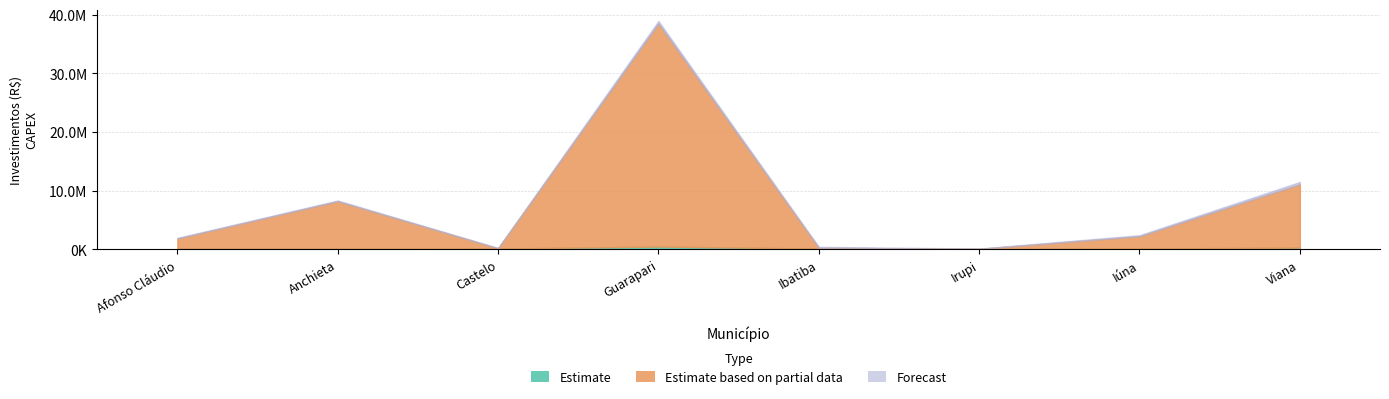

What is the difference between the Forecast values at Castelo and Ibatiba?

97778.9